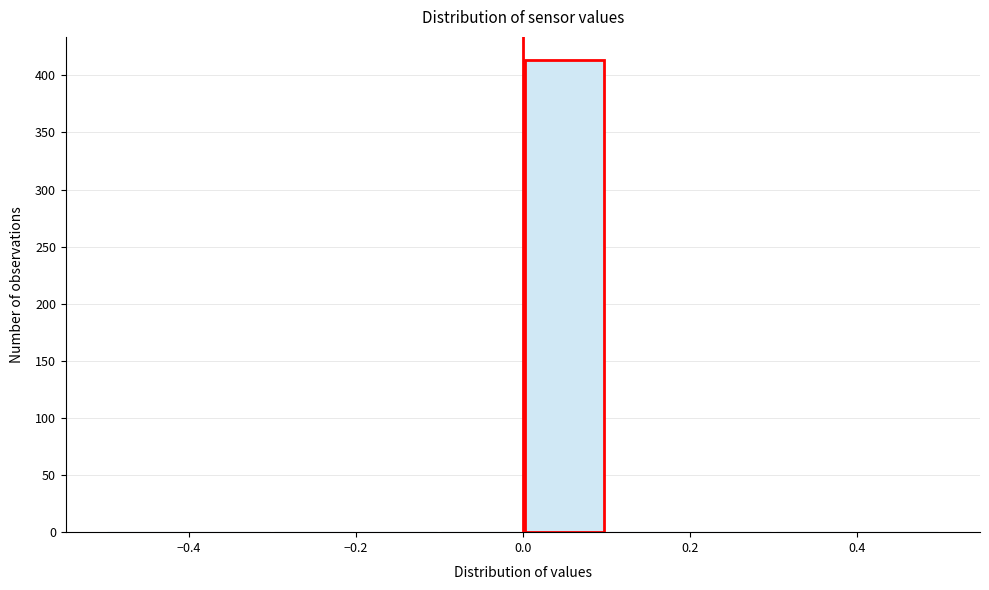

Which range on the x-axis has the tallest bar?

0.0 to 0.1